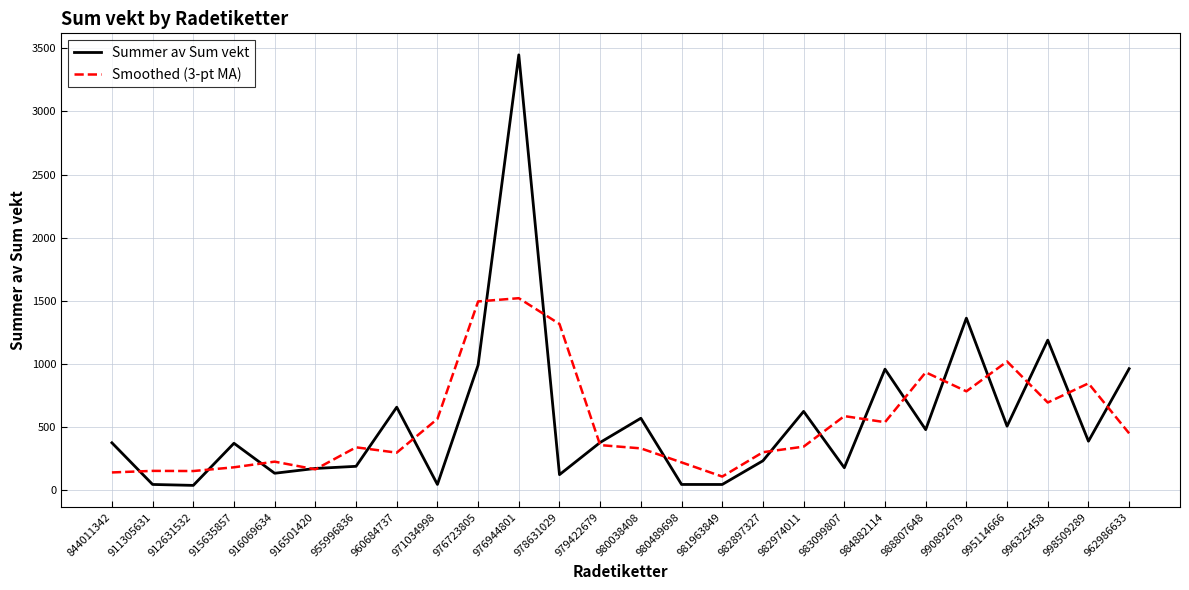

At which label is Summer av Sum vekt closest to 1742?

990892679